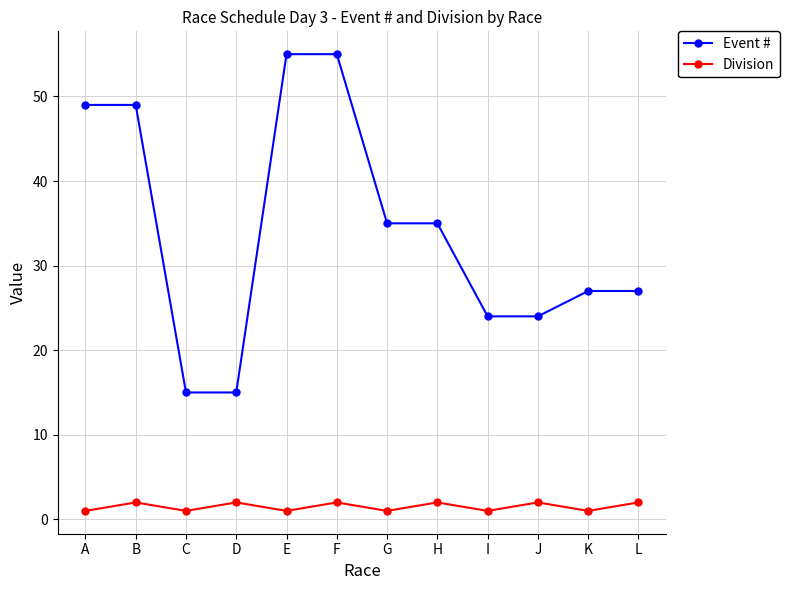

Reading left to right, list all the values displayed in this chart.

Event #: A=49	B=49	C=15	D=15	E=55	F=55	G=35	H=35	I=24	J=24	K=27	L=27
Division: A=1	B=2	C=1	D=2	E=1	F=2	G=1	H=2	I=1	J=2	K=1	L=2